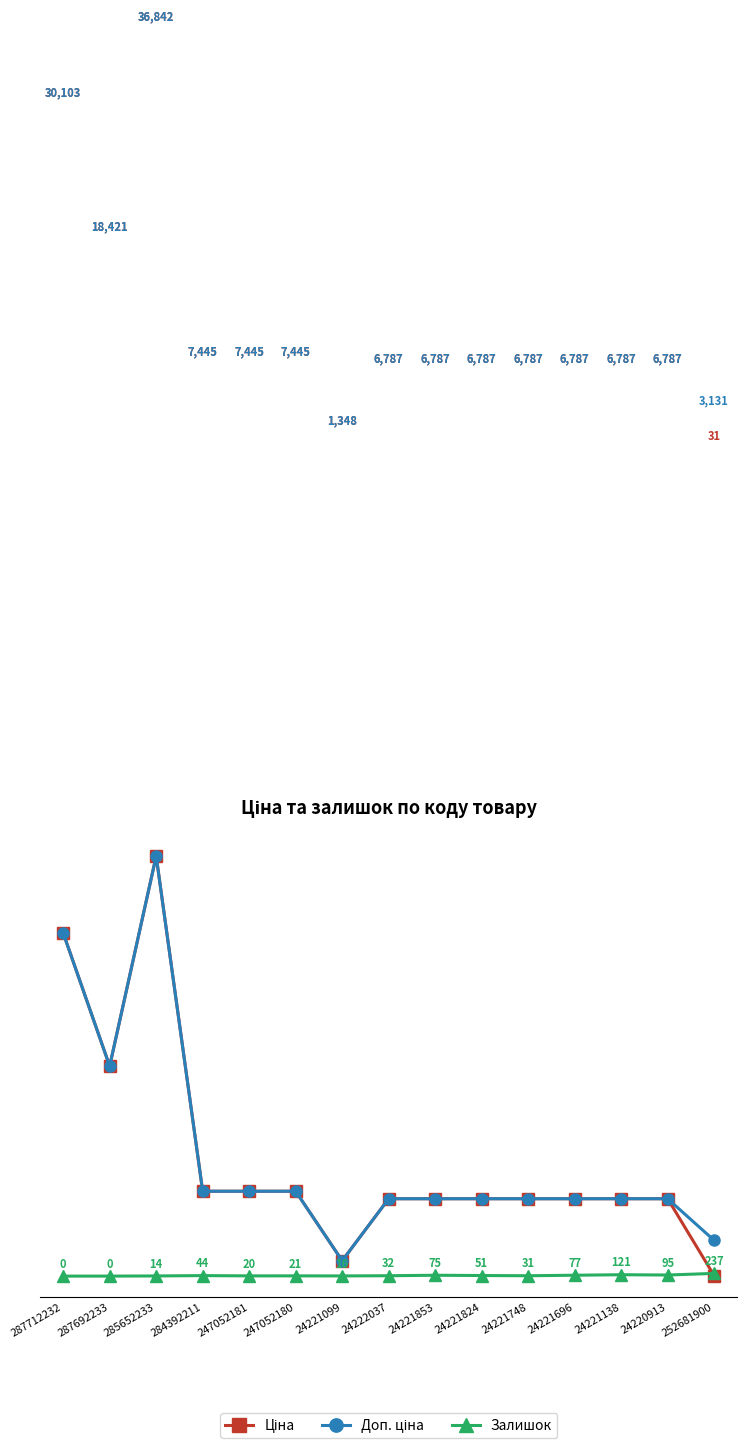

True or false: Залишок has more than 2 interior local peaks.

True